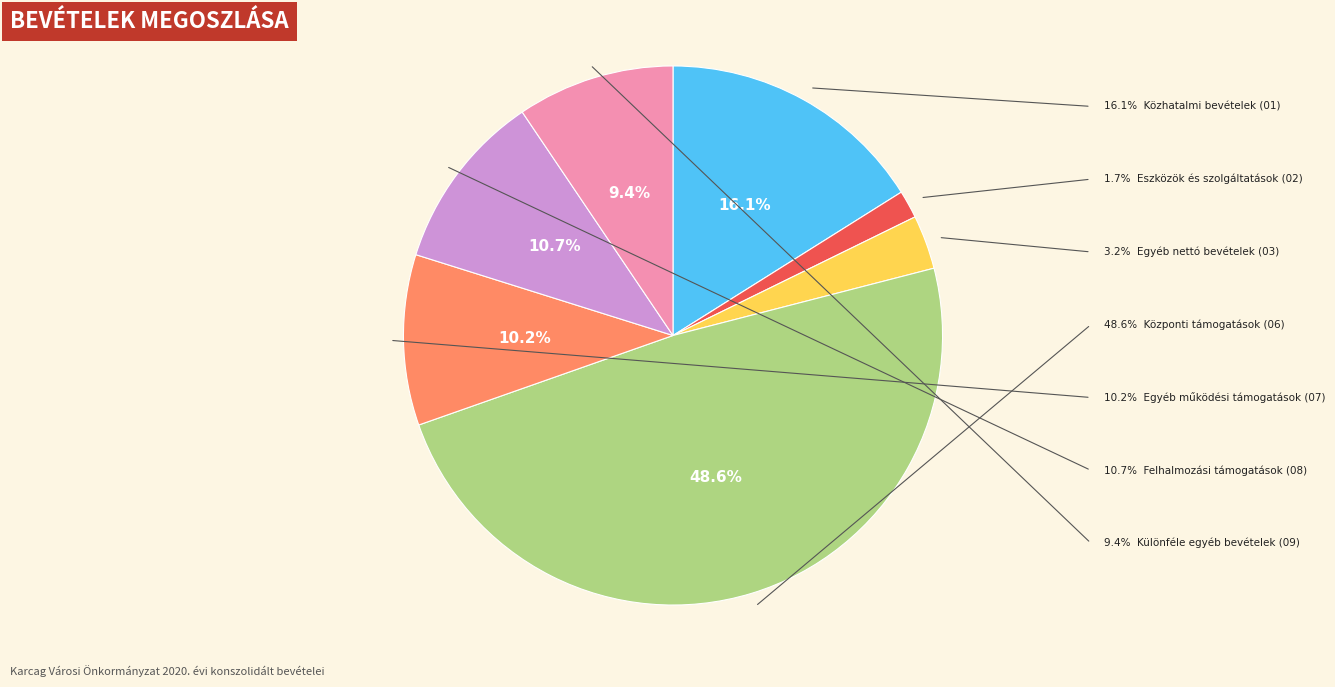

Is there any slice that represents more than half of the pie?

No